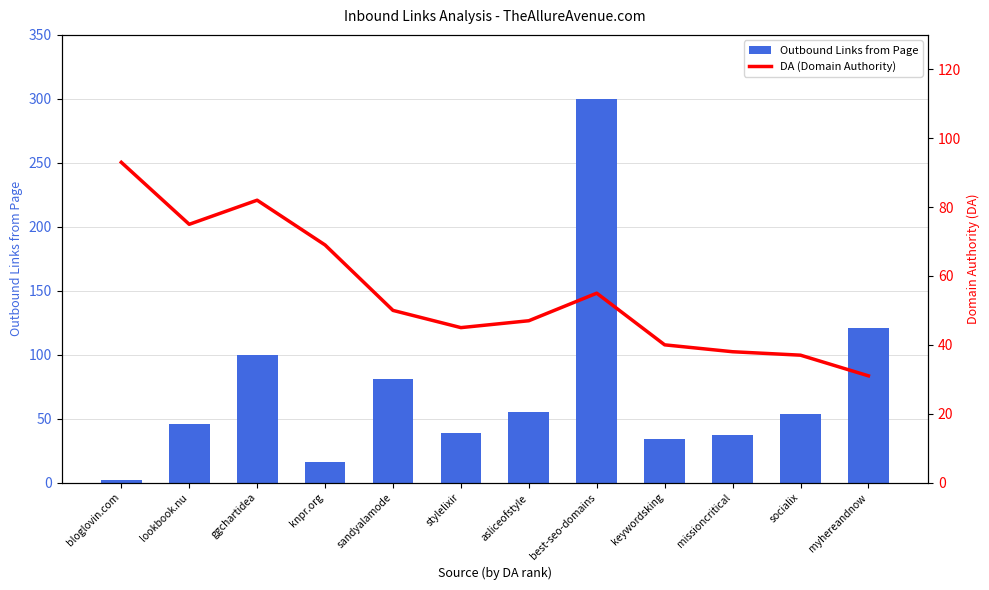

What is the value of the Outbound Links from Page bar at the 8th from the left?

300